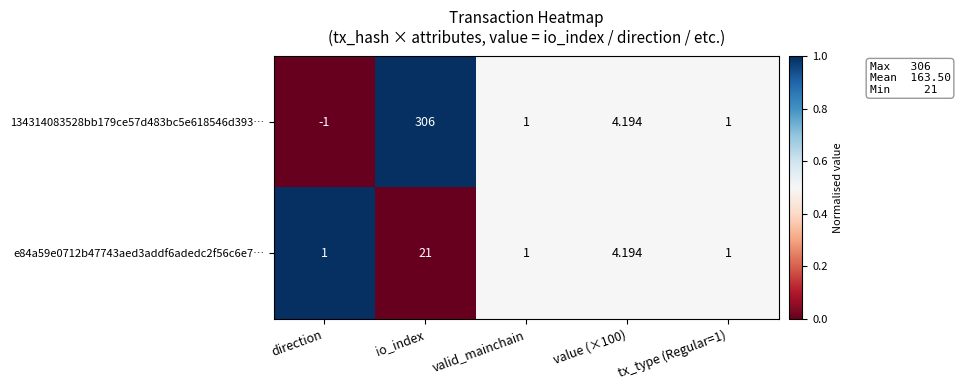

Where does the 134314083528bb179ce57d483bc5e618546d393… series first go above 1?

io_index